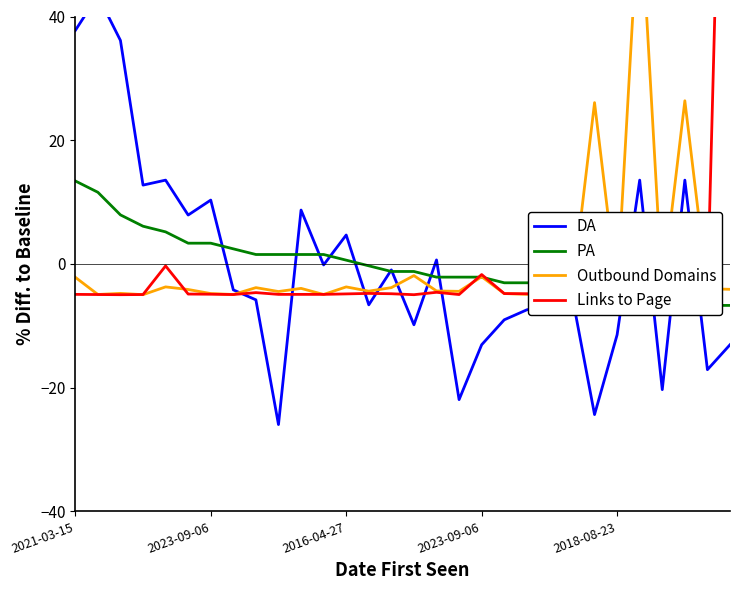

What is the smallest value displayed?

-26.0